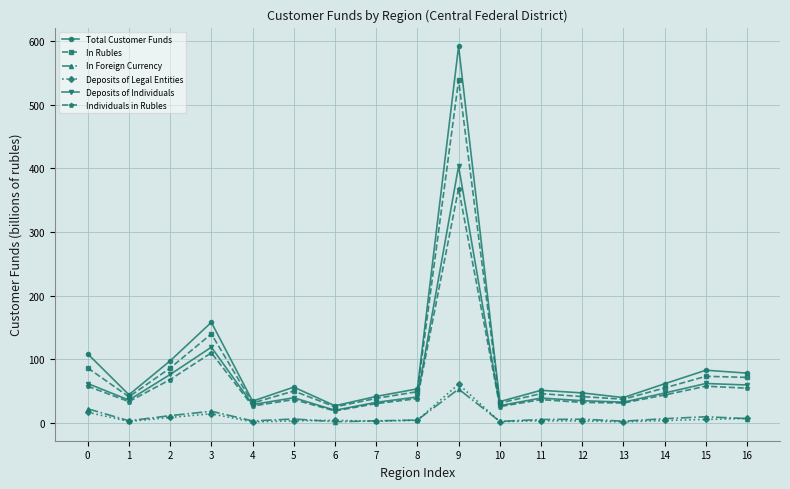

Count the number of categories in the chart.

17